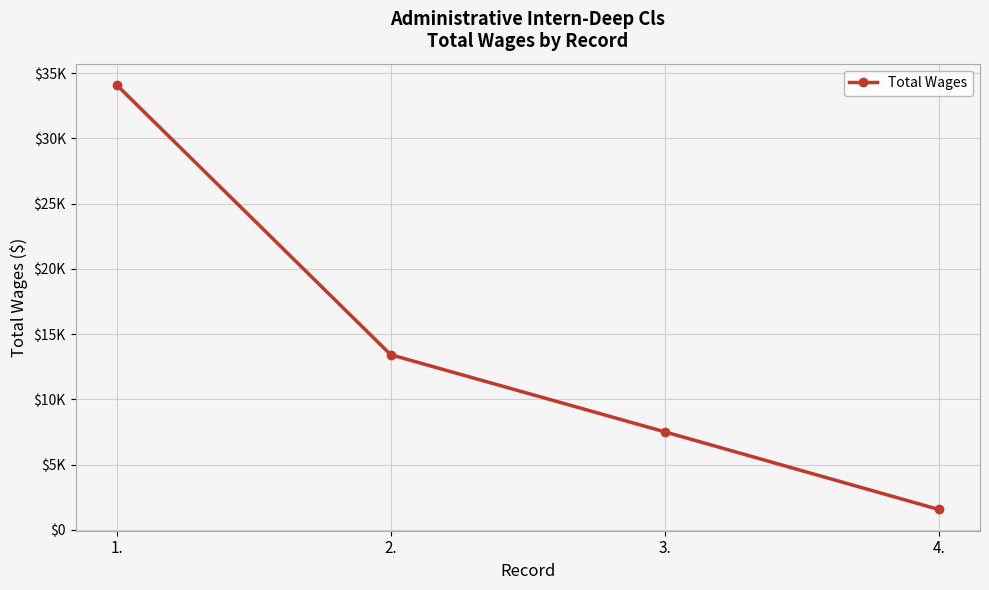

Does the chart have visible grid lines?

Yes